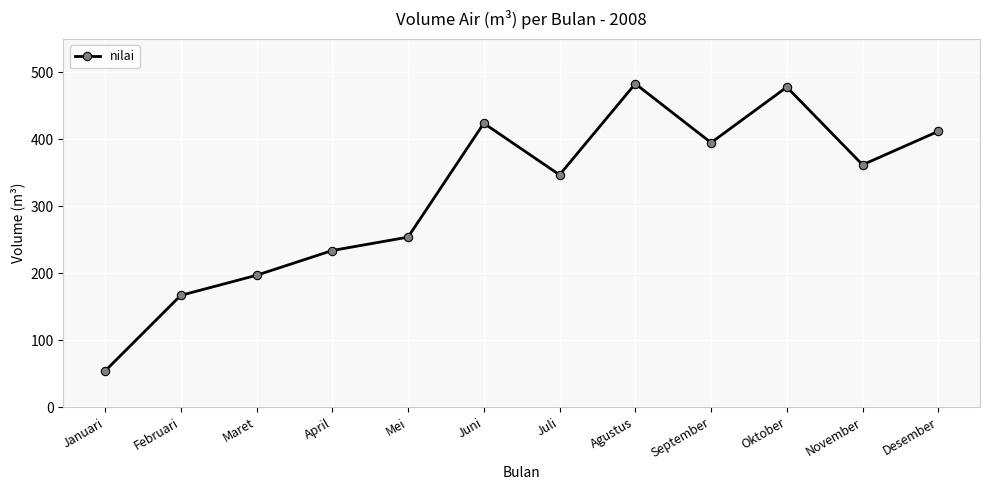

What is the sum of all values?

3807